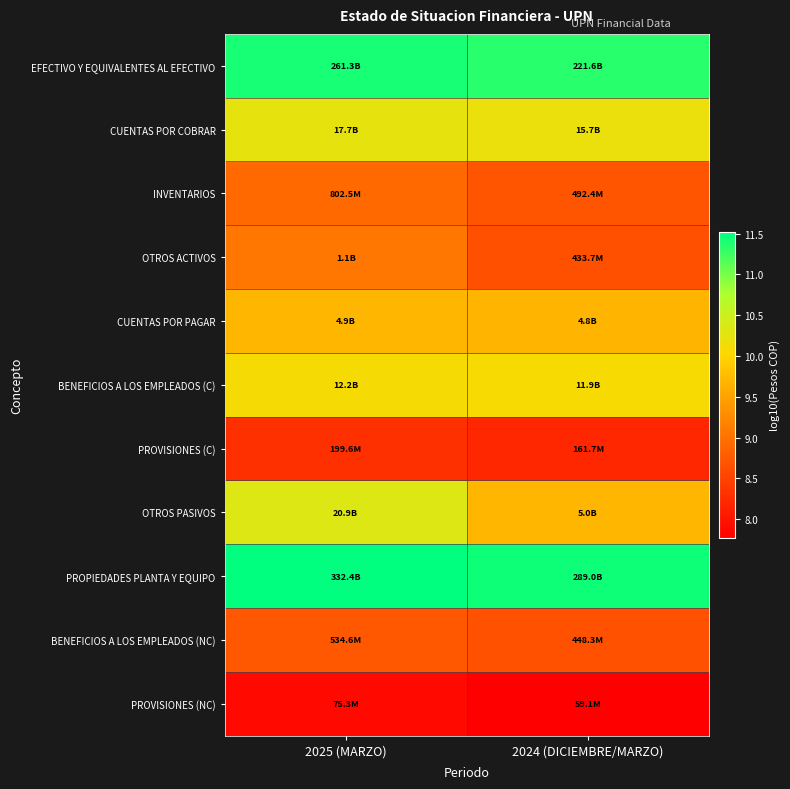

At 2024 (DICIEMBRE/MARZO), list the series in order from largest to smallest.

PROPIEDADES PLANTA Y EQUIPO, EFECTIVO Y EQUIVALENTES AL EFECTIVO, CUENTAS POR COBRAR, BENEFICIOS A LOS EMPLEADOS (C), OTROS PASIVOS, CUENTAS POR PAGAR, INVENTARIOS, BENEFICIOS A LOS EMPLEADOS (NC), OTROS ACTIVOS, PROVISIONES (C), PROVISIONES (NC)